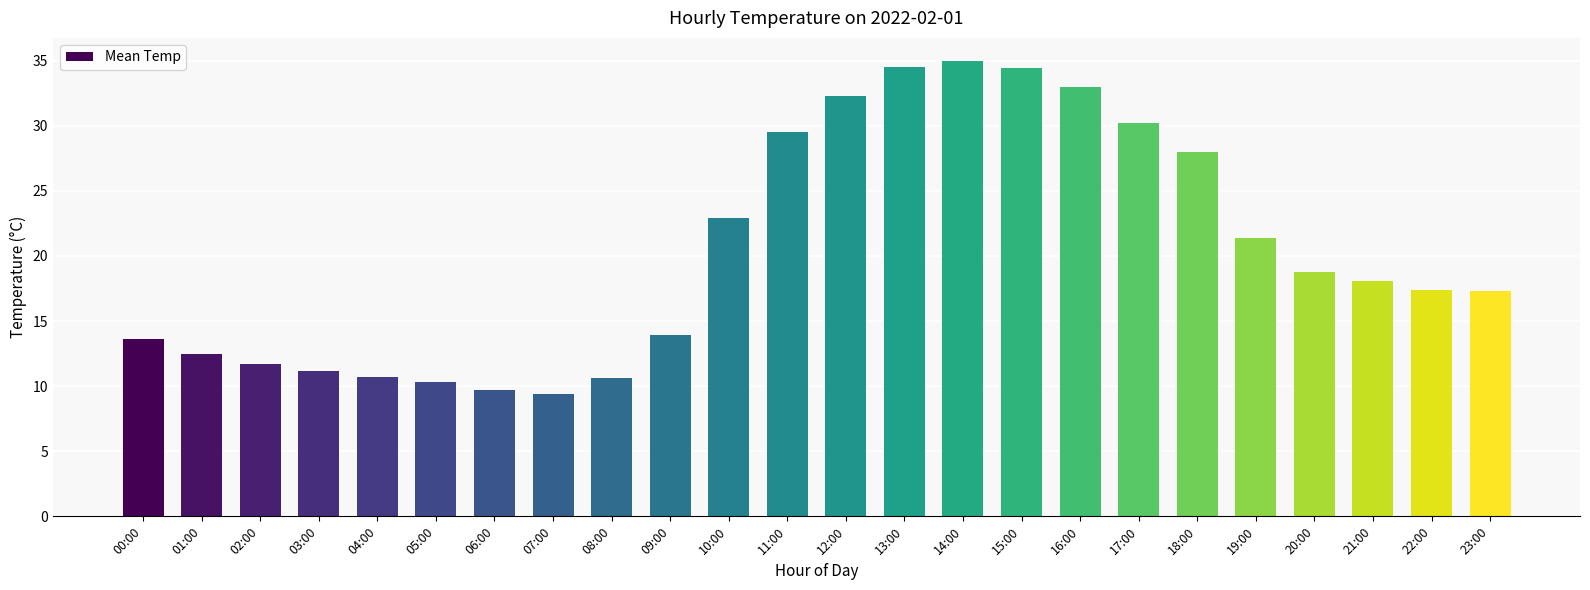

Where is the data nearest to the value 22?

19:00